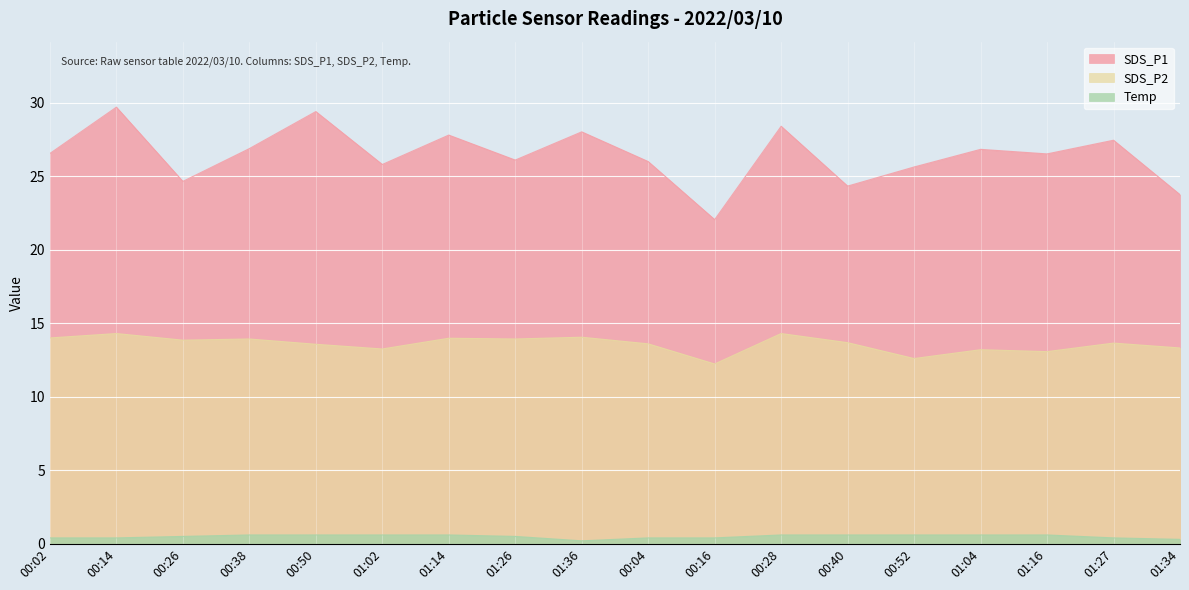

Is the value of SDS_P2 at 00:52 greater than the value of SDS_P1 at 01:14?

No